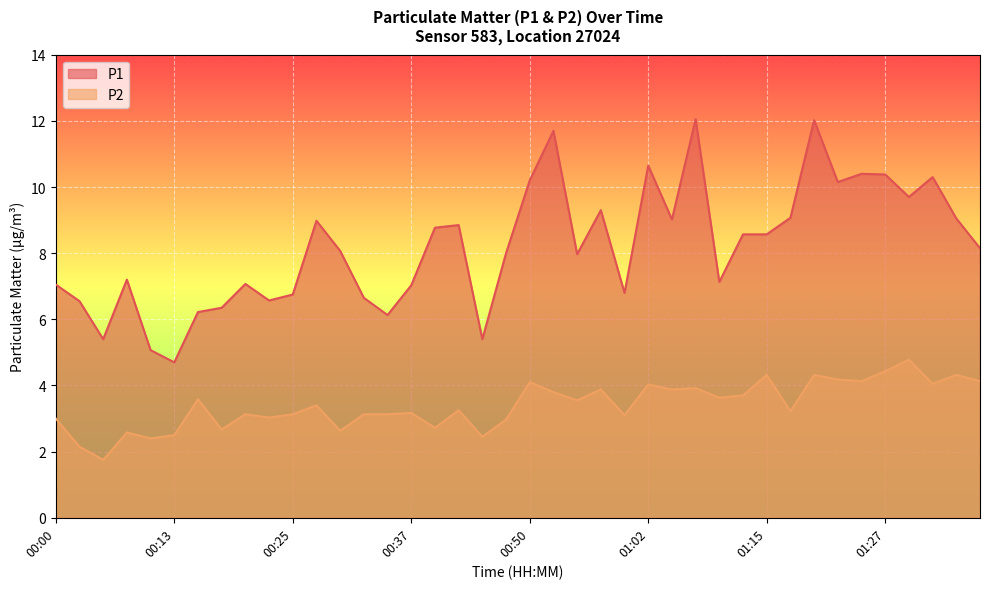

Between 00:52 and 01:00, which is larger?

00:52